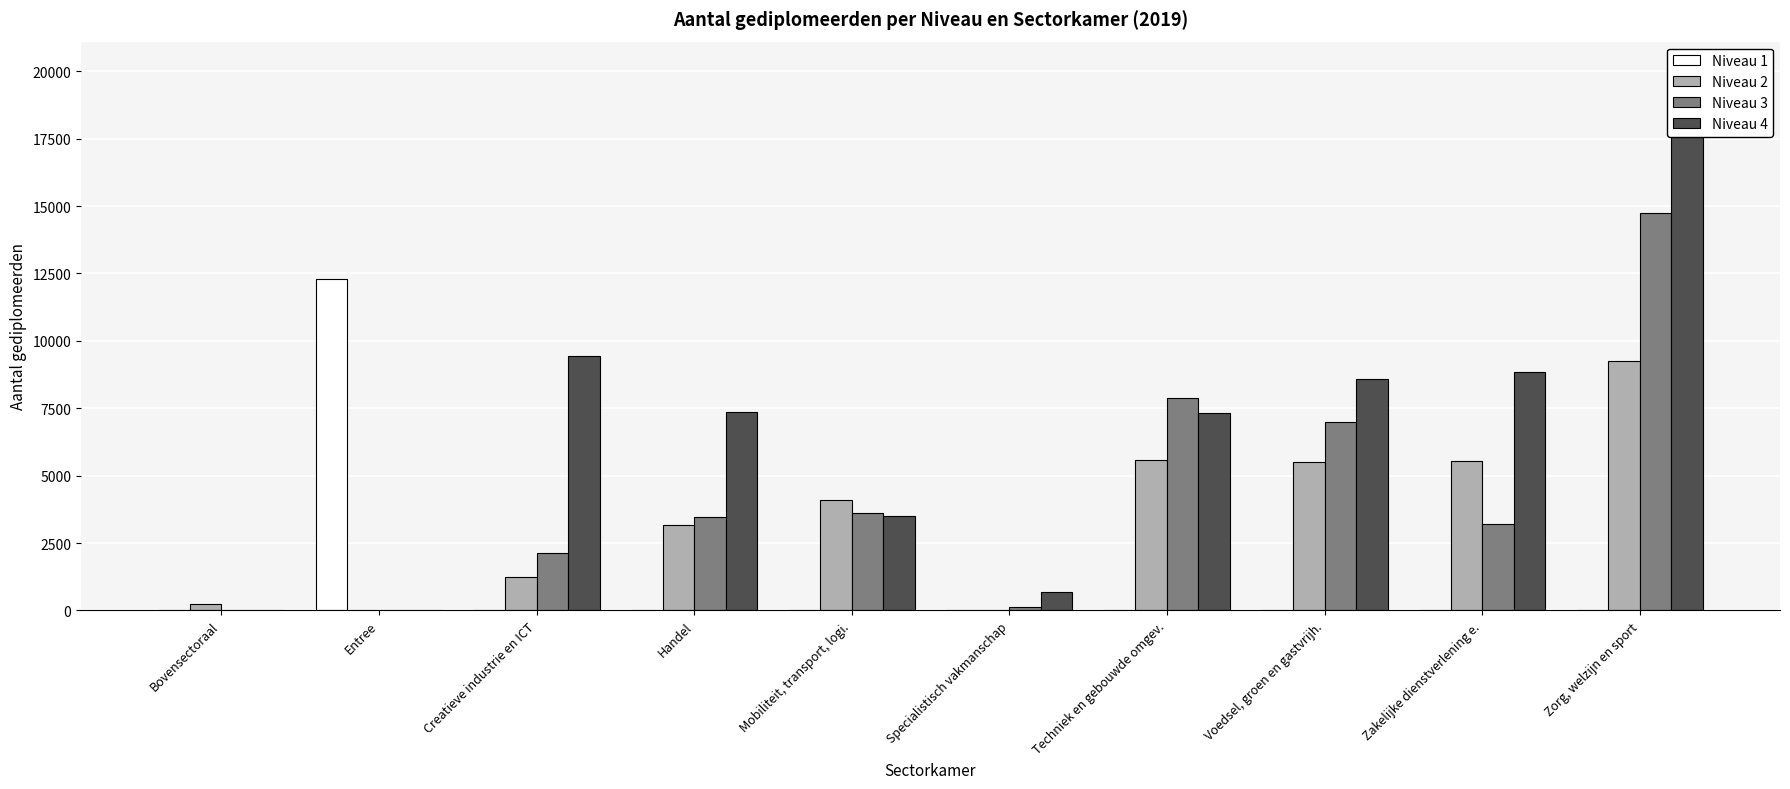

What is the greatest value displayed?

20096